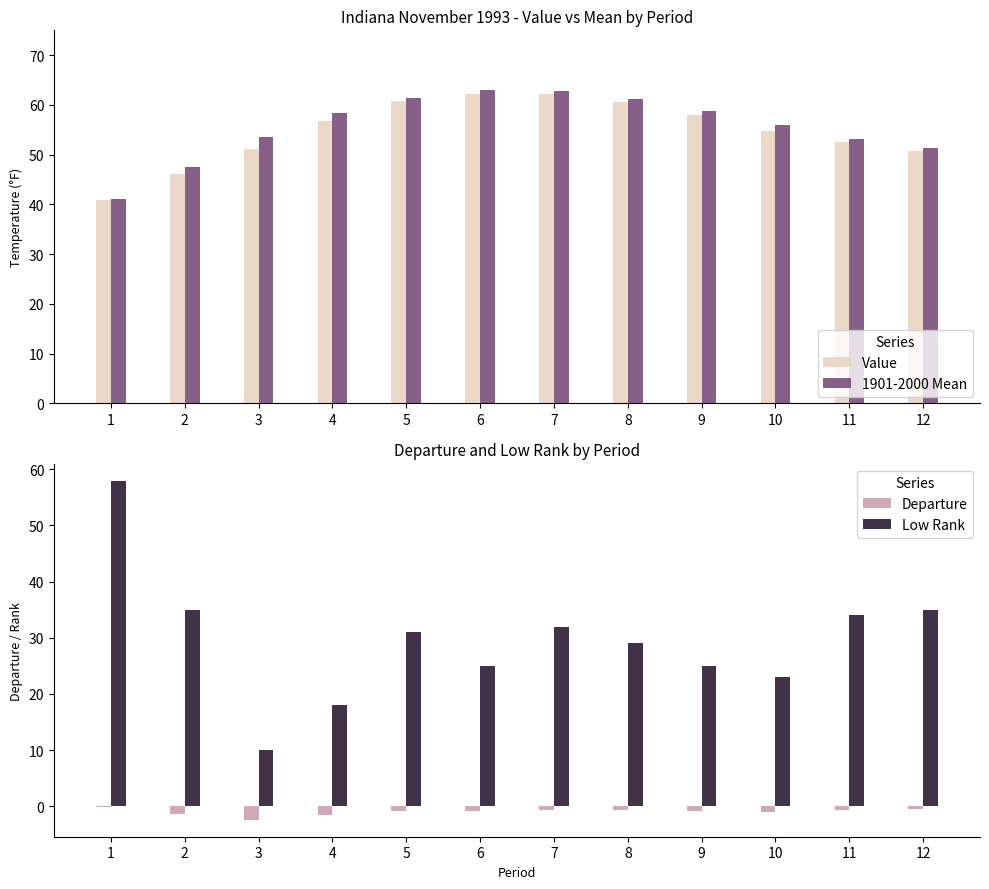

What is the difference between the 1901-2000 Mean values at 12 and 5?

10.2